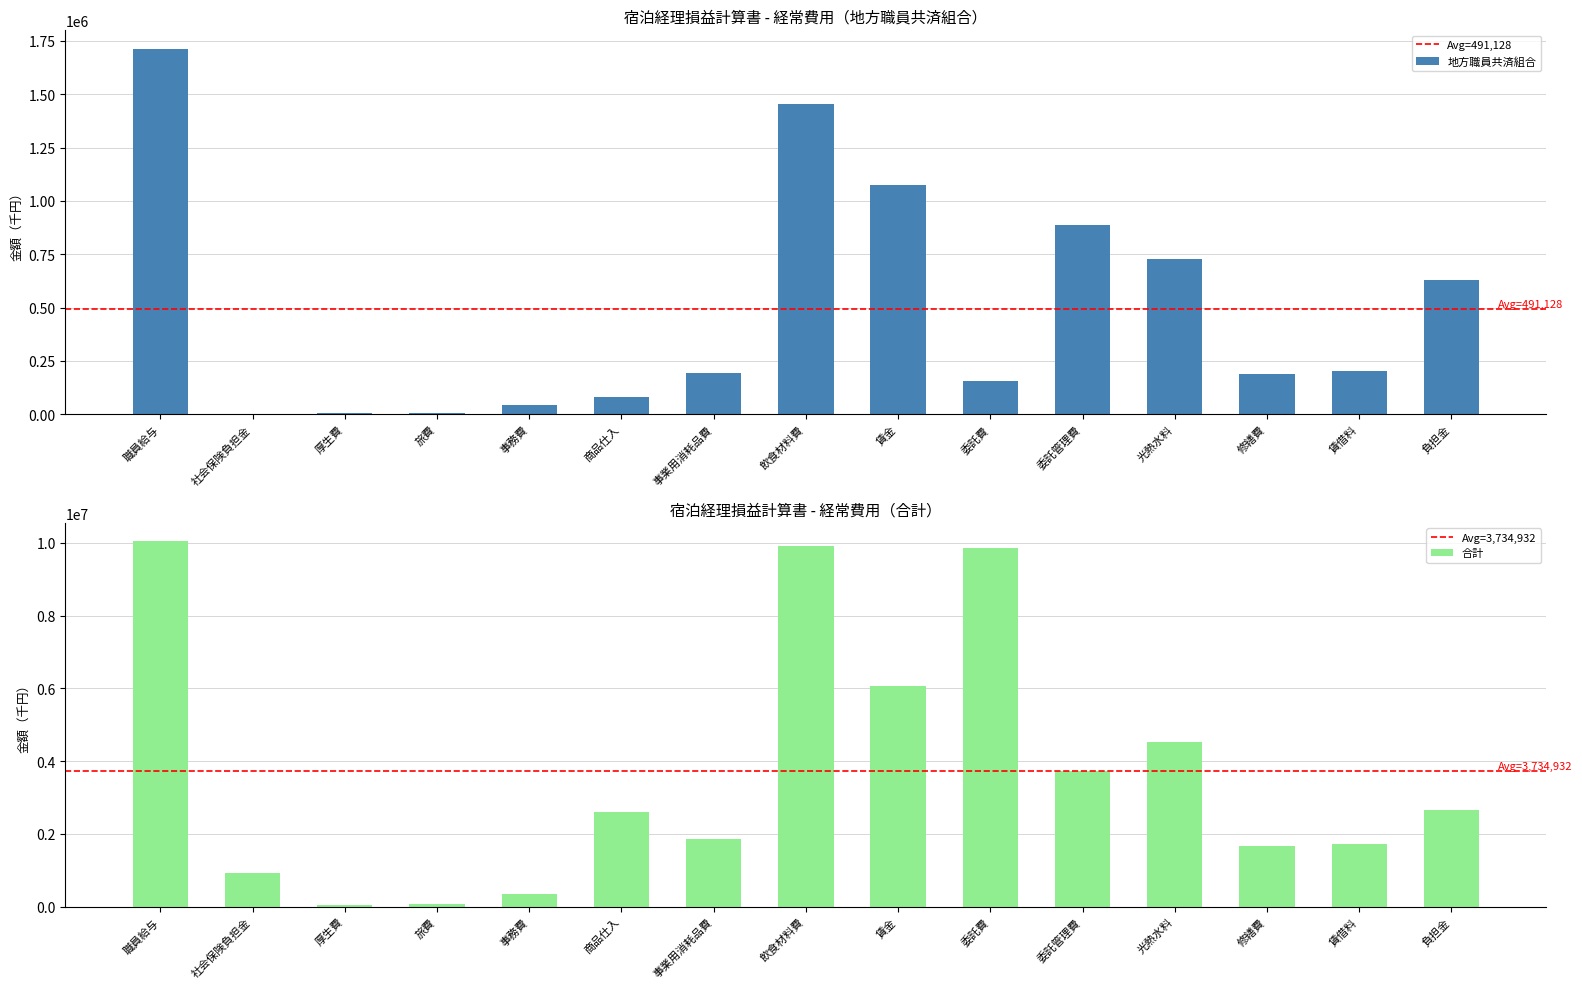

Where is 合計 nearest to the value 5042948?

光熱水料